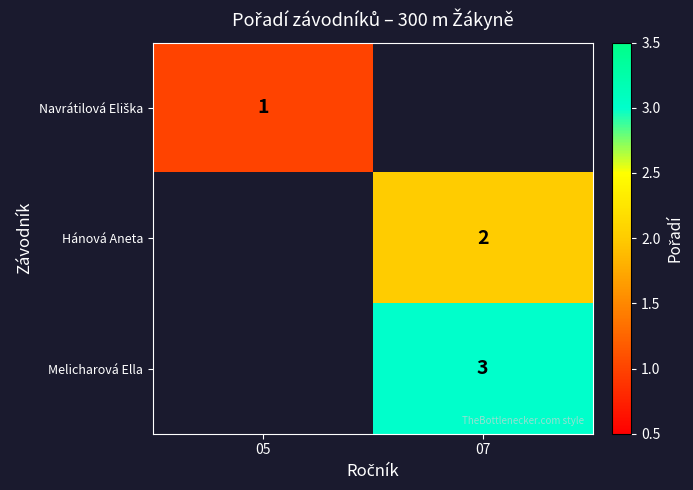

The value of Hánová Aneta at 07 is 2. True or false?

True